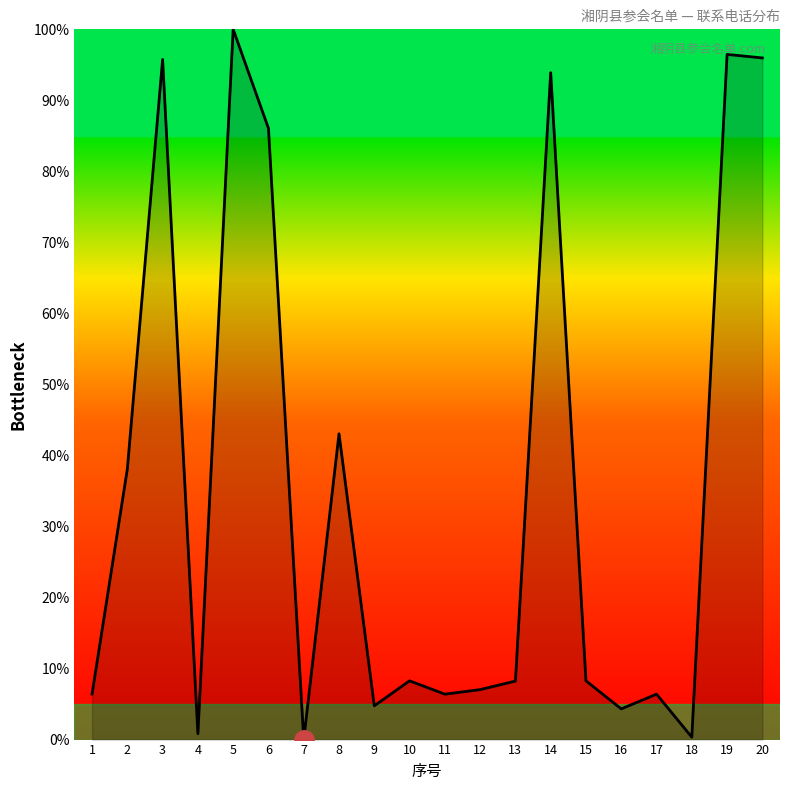

True or false: there are more than 1 points higher than both neighbors.

True